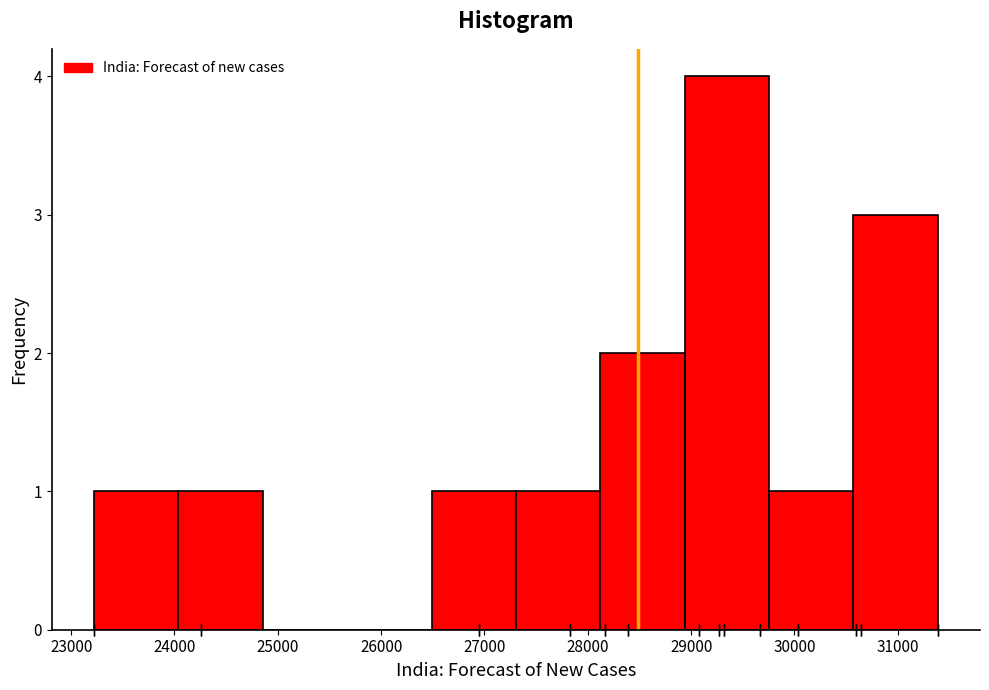

Over which range of the x-axis is the bar tallest?

28900 to 29800